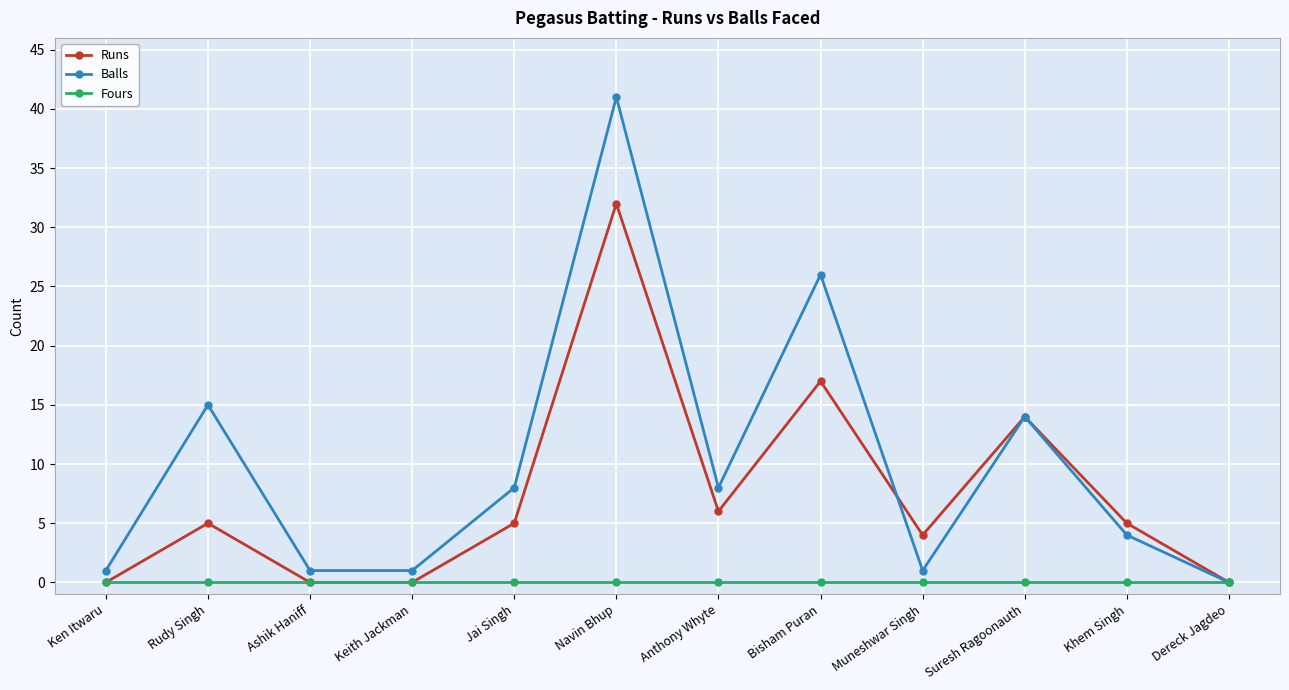

Reading left to right, extract all data points from this chart.

Runs: Ken Itwaru=0	Rudy Singh=5	Ashik Haniff=0	Keith Jackman=0	Jai Singh=5	Navin Bhup=32	Anthony Whyte=6	Bisham Puran=17	Muneshwar Singh=4	Suresh Ragoonauth=14	Khem Singh=5	Dereck Jagdeo=0
Balls: Ken Itwaru=1	Rudy Singh=15	Ashik Haniff=1	Keith Jackman=1	Jai Singh=8	Navin Bhup=41	Anthony Whyte=8	Bisham Puran=26	Muneshwar Singh=1	Suresh Ragoonauth=14	Khem Singh=4	Dereck Jagdeo=0
Fours: Ken Itwaru=0	Rudy Singh=0	Ashik Haniff=0	Keith Jackman=0	Jai Singh=0	Navin Bhup=0	Anthony Whyte=0	Bisham Puran=0	Muneshwar Singh=0	Suresh Ragoonauth=0	Khem Singh=0	Dereck Jagdeo=0